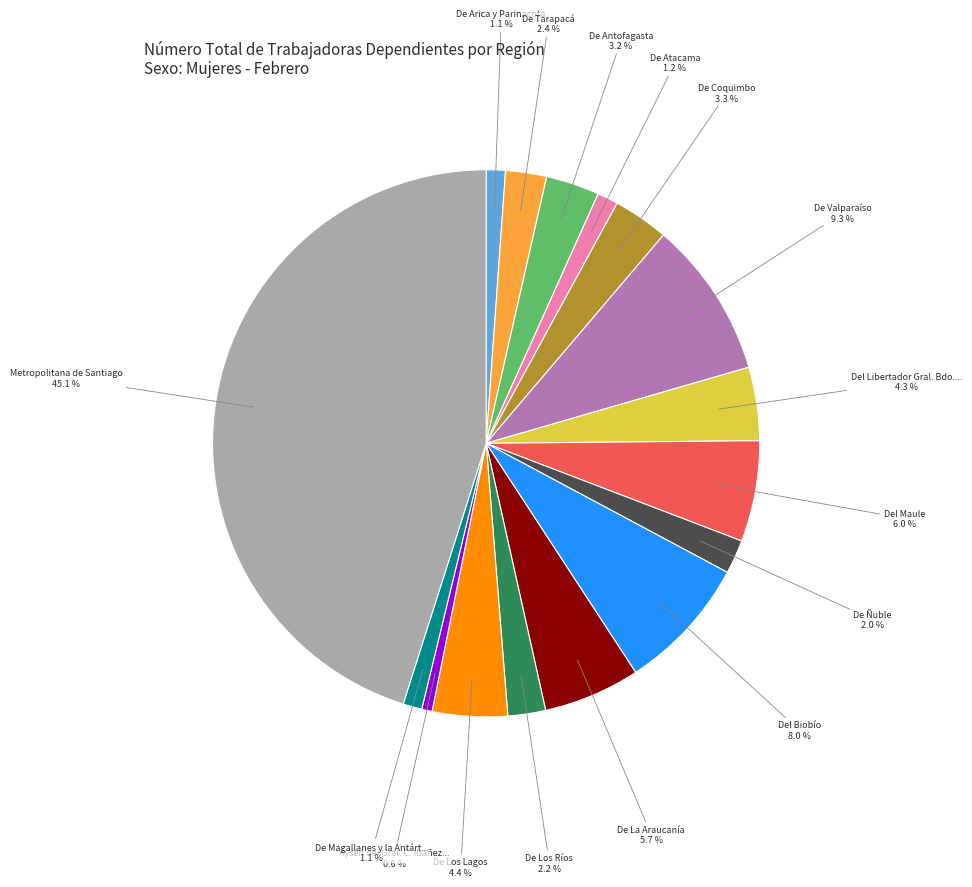

Does any single category account for the majority?

No